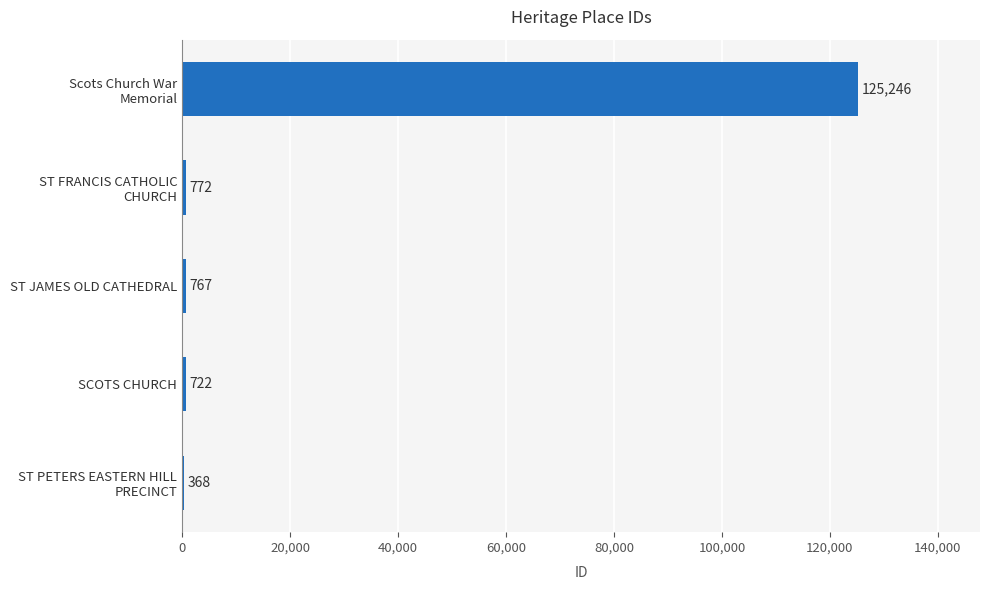

Count the number of data series in this chart.

1